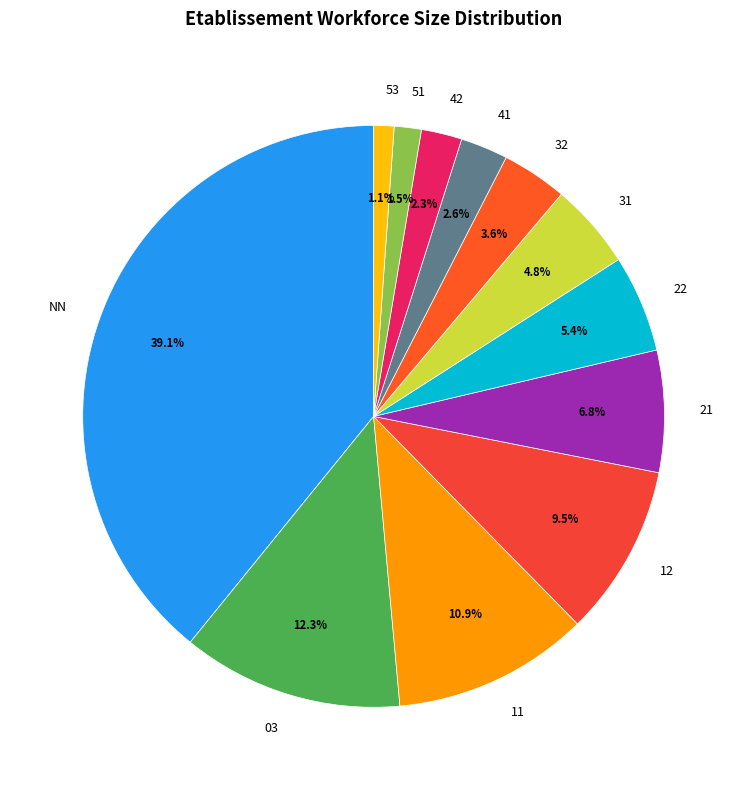

What is the total percentage of 03 and 51?

13.8%